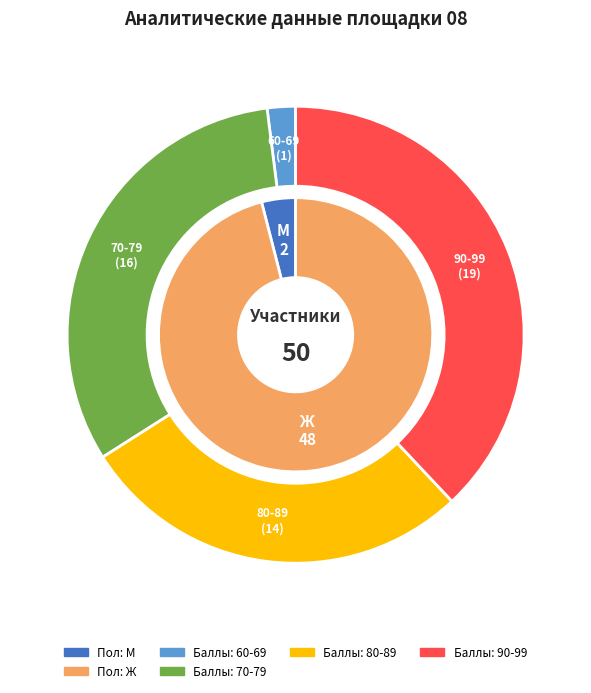

Is there any slice that represents more than half of the pie?

Yes